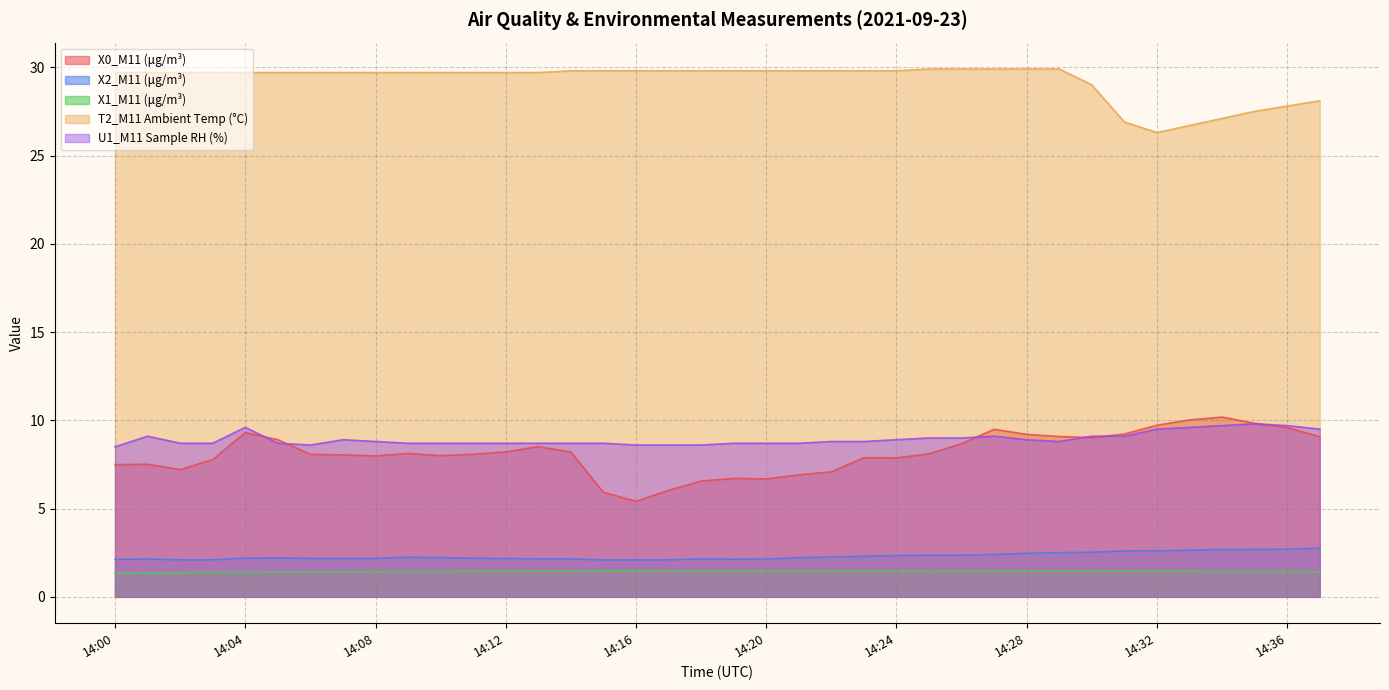

Reading left to right, transcribe all the data shown in this chart.

X0_M11 (μg/m³): 14:00=7.5	14:01=7.5	14:02=7.2	14:03=7.8	14:04=9.3	14:05=8.9	14:06=8.1	14:07=8.0	14:08=8.0	14:09=8.1	14:10=8.0	14:11=8.1	14:12=8.2	14:13=8.5	14:14=8.2	14:15=5.9	14:16=5.4	14:17=6.0	14:18=6.6	14:19=6.7	14:20=6.7	14:21=6.9	14:22=7.1	14:23=7.9	14:24=7.9	14:25=8.1	14:26=8.7	14:27=9.5	14:28=9.2	14:29=9.1	14:30=9.0	14:31=9.2	14:32=9.7	14:33=10.0	14:34=10.2	14:35=9.8	14:36=9.6	14:37=9.1
X2_M11 (μg/m³): 14:00=2.1	14:01=2.1	14:02=2.1	14:03=2.1	14:04=2.2	14:05=2.2	14:06=2.2	14:07=2.2	14:08=2.2	14:09=2.2	14:10=2.2	14:11=2.2	14:12=2.2	14:13=2.1	14:14=2.1	14:15=2.1	14:16=2.1	14:17=2.1	14:18=2.1	14:19=2.1	14:20=2.1	14:21=2.2	14:22=2.3	14:23=2.3	14:24=2.3	14:25=2.4	14:26=2.4	14:27=2.4	14:28=2.5	14:29=2.5	14:30=2.5	14:31=2.6	14:32=2.6	14:33=2.6	14:34=2.7	14:35=2.7	14:36=2.7	14:37=2.8
X1_M11 (μg/m³): 14:00=1.4	14:01=1.4	14:02=1.4	14:03=1.4	14:04=1.4	14:05=1.4	14:06=1.4	14:07=1.4	14:08=1.4	14:09=1.4	14:10=1.4	14:11=1.4	14:12=1.5	14:13=1.5	14:14=1.5	14:15=1.5	14:16=1.5	14:17=1.4	14:18=1.5	14:19=1.5	14:20=1.4	14:21=1.4	14:22=1.4	14:23=1.5	14:24=1.4	14:25=1.4	14:26=1.4	14:27=1.4	14:28=1.5	14:29=1.5	14:30=1.5	14:31=1.5	14:32=1.5	14:33=1.4	14:34=1.4	14:35=1.4	14:36=1.4	14:37=1.4
T2_M11 Ambient Temp (°C): 14:00=29.7	14:01=29.7	14:02=29.7	14:03=29.7	14:04=29.7	14:05=29.7	14:06=29.7	14:07=29.7	14:08=29.7	14:09=29.7	14:10=29.7	14:11=29.7	14:12=29.7	14:13=29.7	14:14=29.8	14:15=29.8	14:16=29.8	14:17=29.8	14:18=29.8	14:19=29.8	14:20=29.8	14:21=29.8	14:22=29.8	14:23=29.8	14:24=29.8	14:25=29.9	14:26=29.9	14:27=29.9	14:28=29.9	14:29=29.9	14:30=29.0	14:31=26.9	14:32=26.3	14:33=26.7	14:34=27.1	14:35=27.5	14:36=27.8	14:37=28.1
U1_M11 Sample RH (%): 14:00=8.5	14:01=9.1	14:02=8.7	14:03=8.7	14:04=9.6	14:05=8.7	14:06=8.6	14:07=8.9	14:08=8.8	14:09=8.7	14:10=8.7	14:11=8.7	14:12=8.7	14:13=8.7	14:14=8.7	14:15=8.7	14:16=8.6	14:17=8.6	14:18=8.6	14:19=8.7	14:20=8.7	14:21=8.7	14:22=8.8	14:23=8.8	14:24=8.9	14:25=9.0	14:26=9.0	14:27=9.1	14:28=8.9	14:29=8.8	14:30=9.1	14:31=9.1	14:32=9.5	14:33=9.6	14:34=9.7	14:35=9.8	14:36=9.7	14:37=9.5